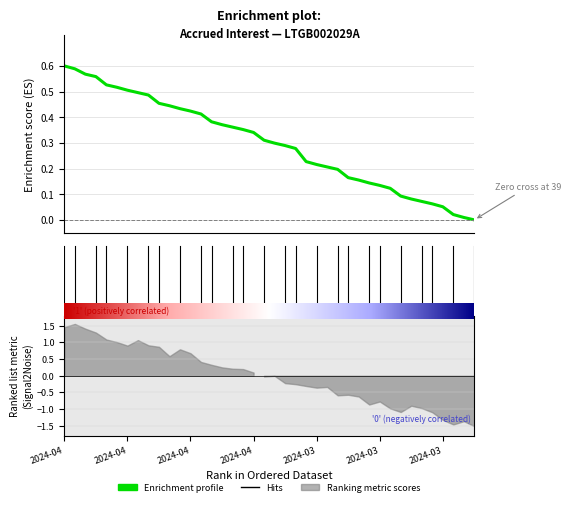

Reading left to right, transcribe all the data shown in this chart.

0.6	0.6	0.6	0.6	0.5	0.5	0.5	0.5	0.5	0.5	0.4	0.4	0.4	0.4	0.4	0.4	0.4	0.4	0.3	0.3	0.3	0.3	0.3	0.2	0.2	0.2	0.2	0.2	0.2	0.1	0.1	0.1	0.1	0.1	0.1	0.1	0.1	0.0	0.0	0.0